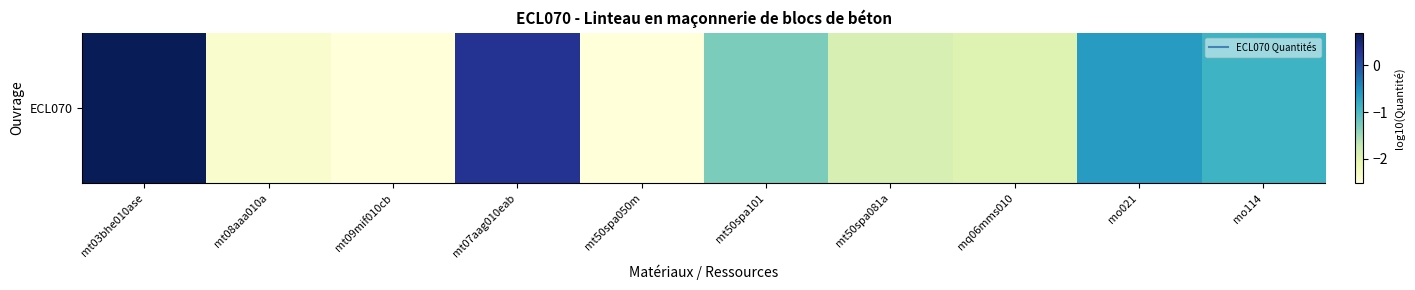

The value at mt09mif010cb is -4.1. True or false?

False